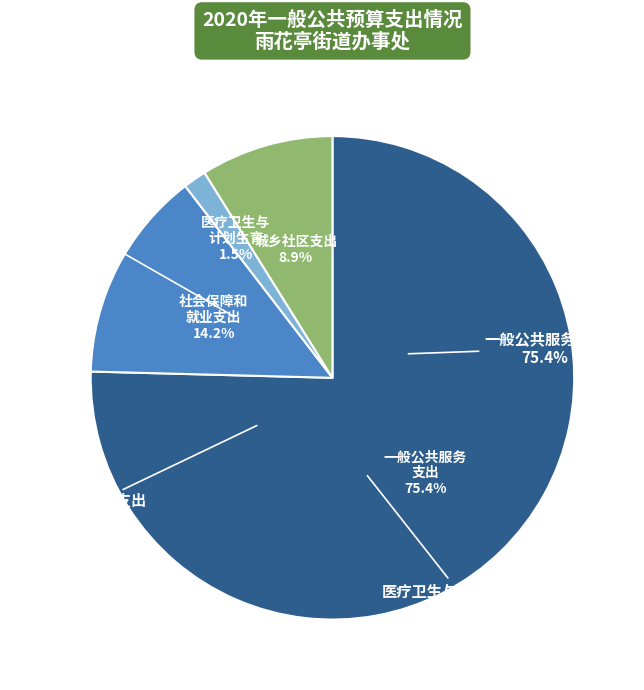

Rank the categories by value from highest to lowest.

一般公共服务支出, 社会保障和就业支出, 城乡社区支出, 医疗卫生与计划生育支出